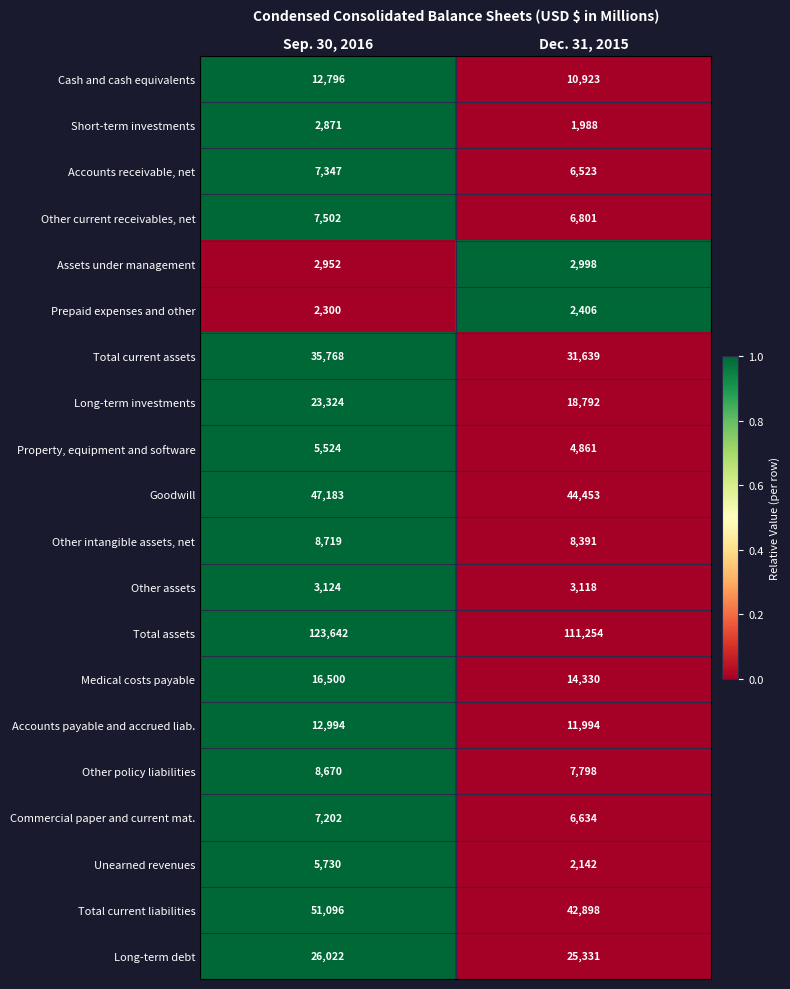

What is the total value across all series at Sep. 30, 2016?

411266